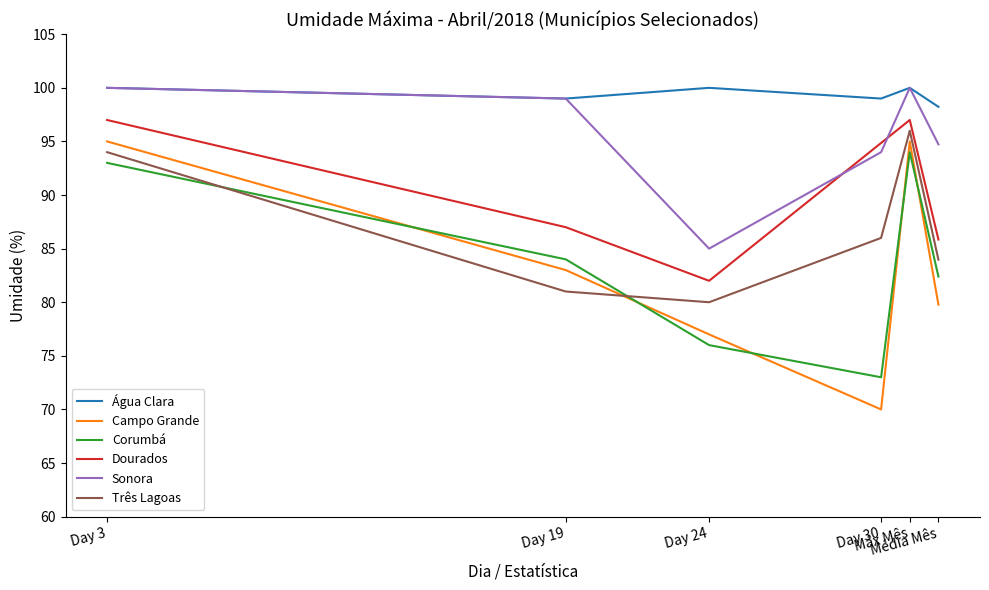

What position from the right is 4?

2